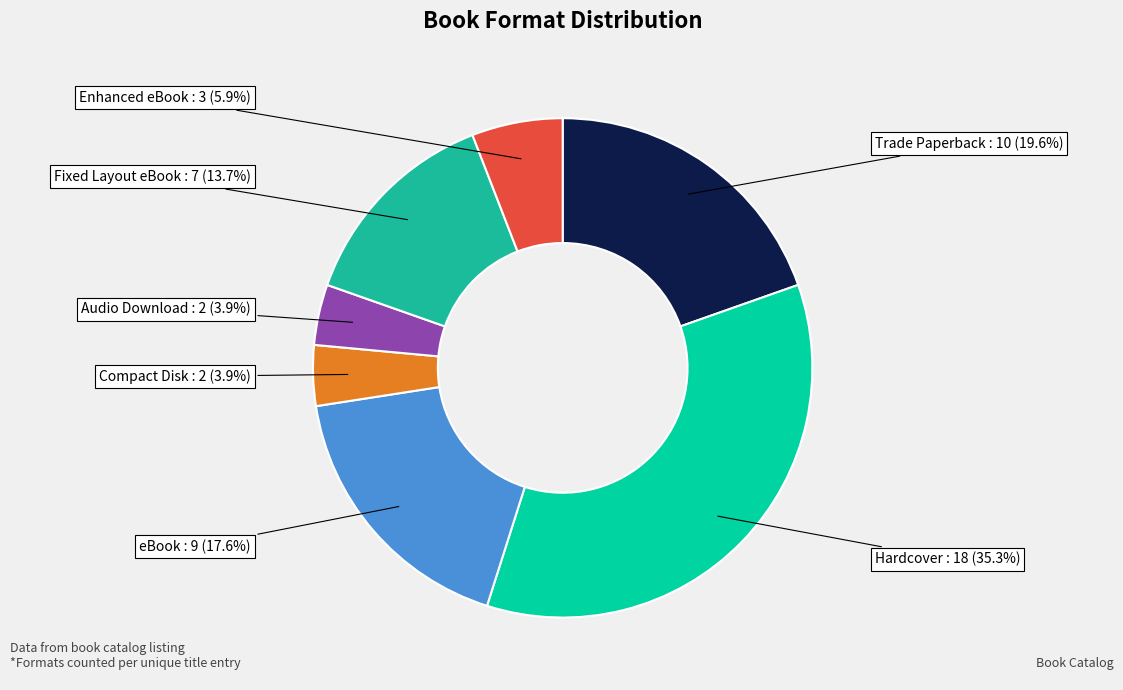

How many segments does this pie chart have?

7